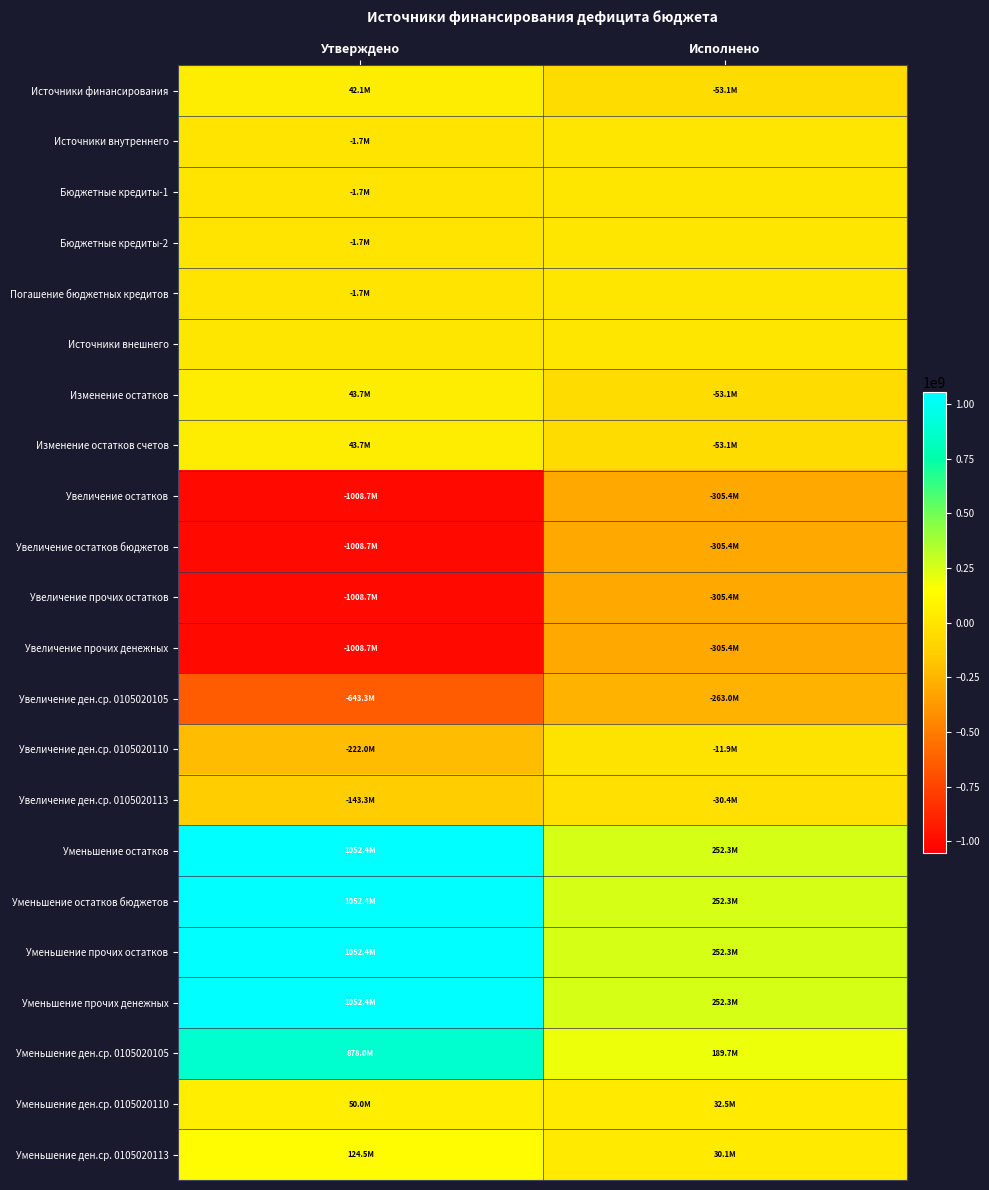

Which label corresponds to the largest value in the chart?

Утверждено